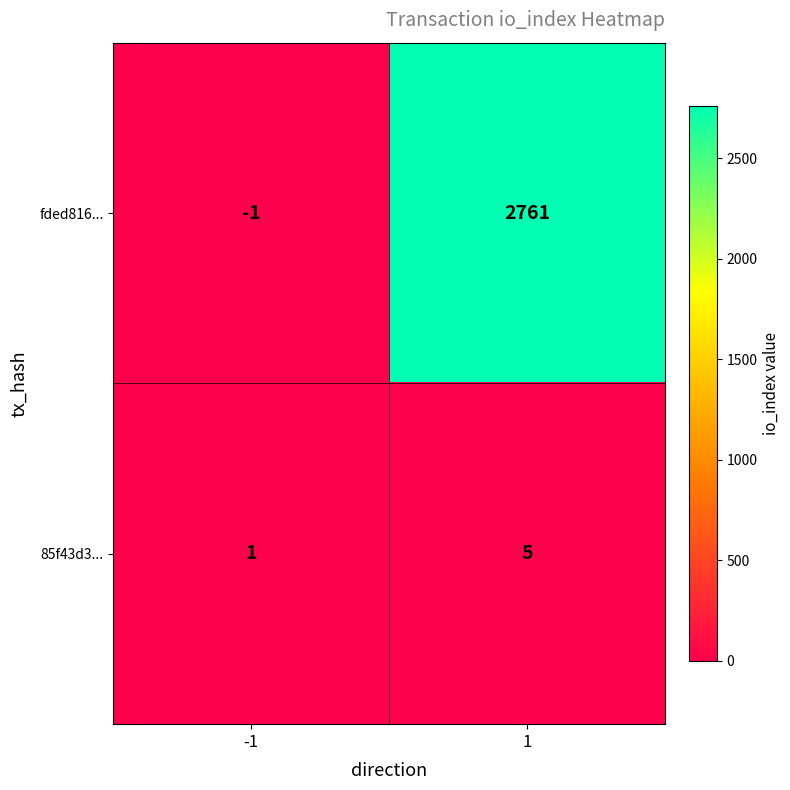

At how many categories does at least one series exceed 1795?

1